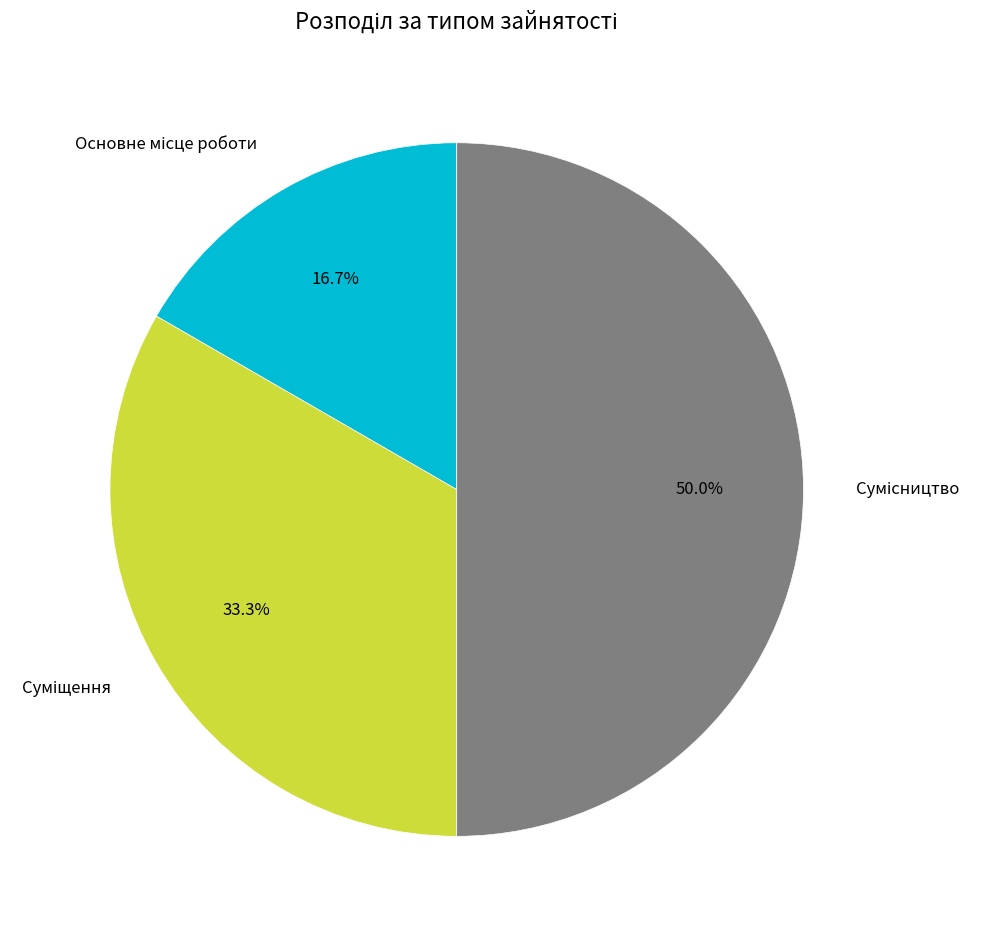

What portion of the pie excludes Сумісництво?

50.0%